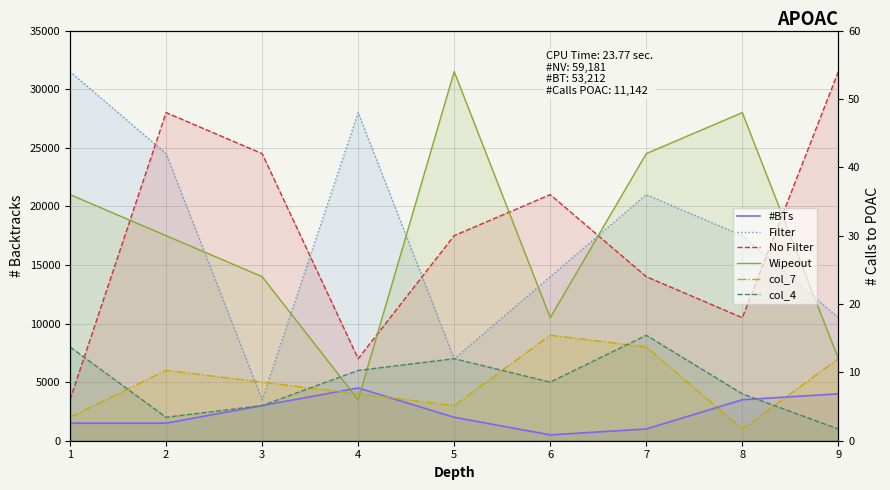

How many values in the col_4 series are below 5000?

4